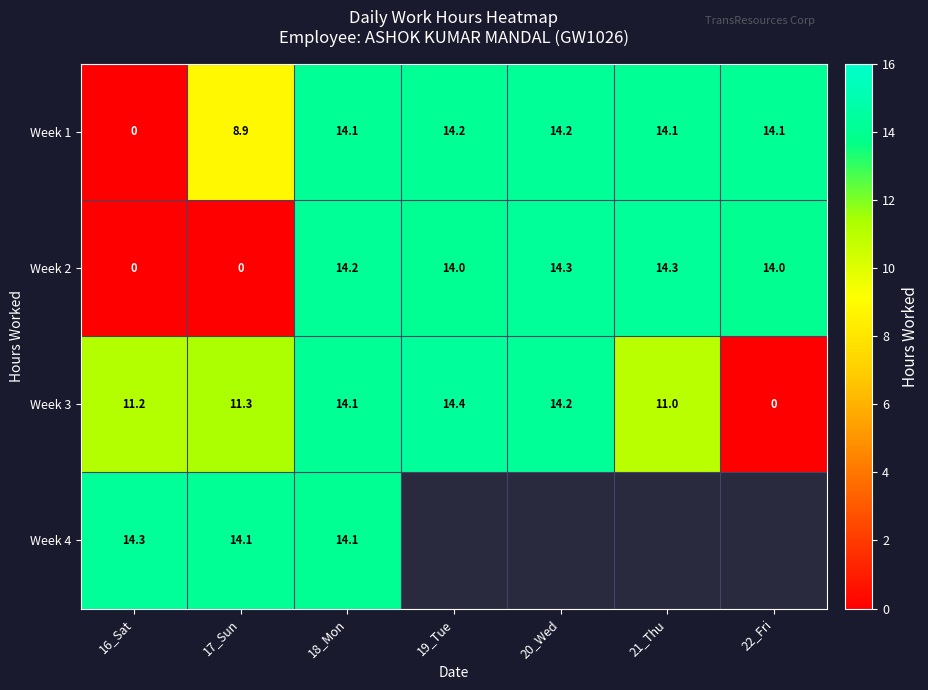

True or false: Week 2 has a value of 6.2 at 22_Fri.

False